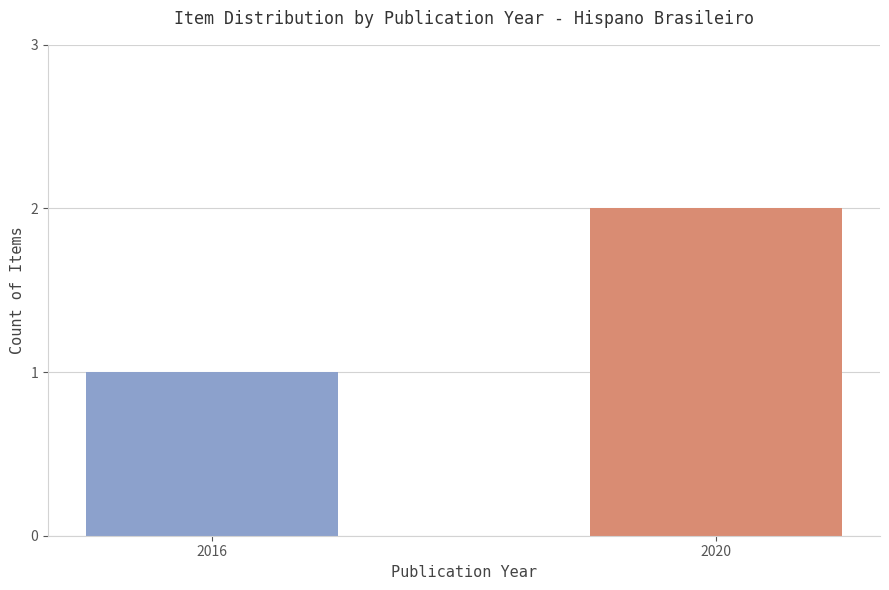

What is the ratio of the value at 2016 to the value at 2020?

0.5